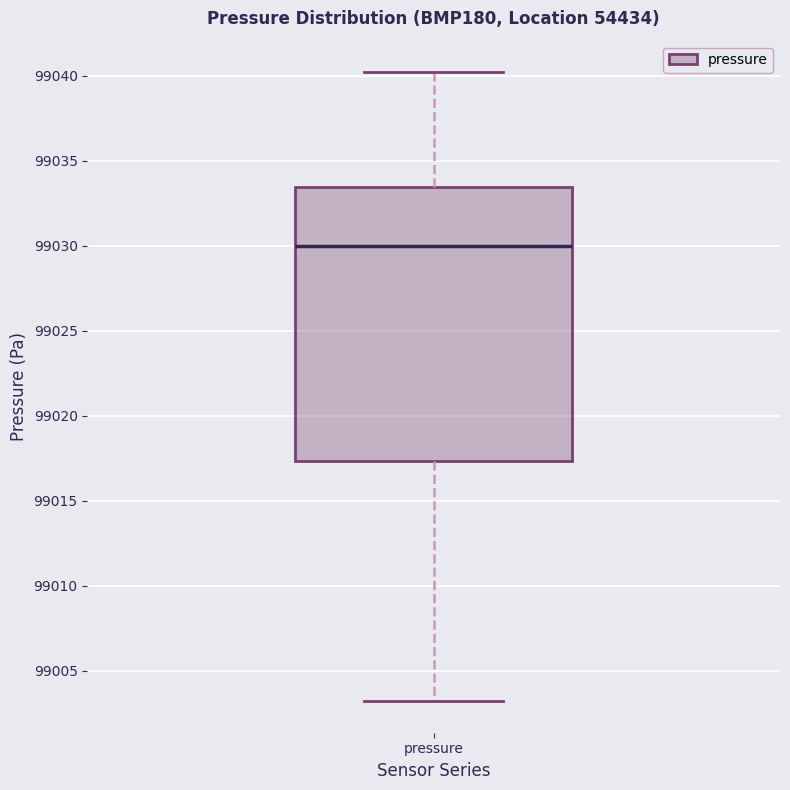

Read this box plot against the y-axis: the position of the median line, the range covered by the box, and the ends of both whiskers. The values are not printed on the chart, so give them approximately, as read against the axis.

median 99030.0, box 99017.5 to 99033.5, whiskers 99003.0 to 99040.0